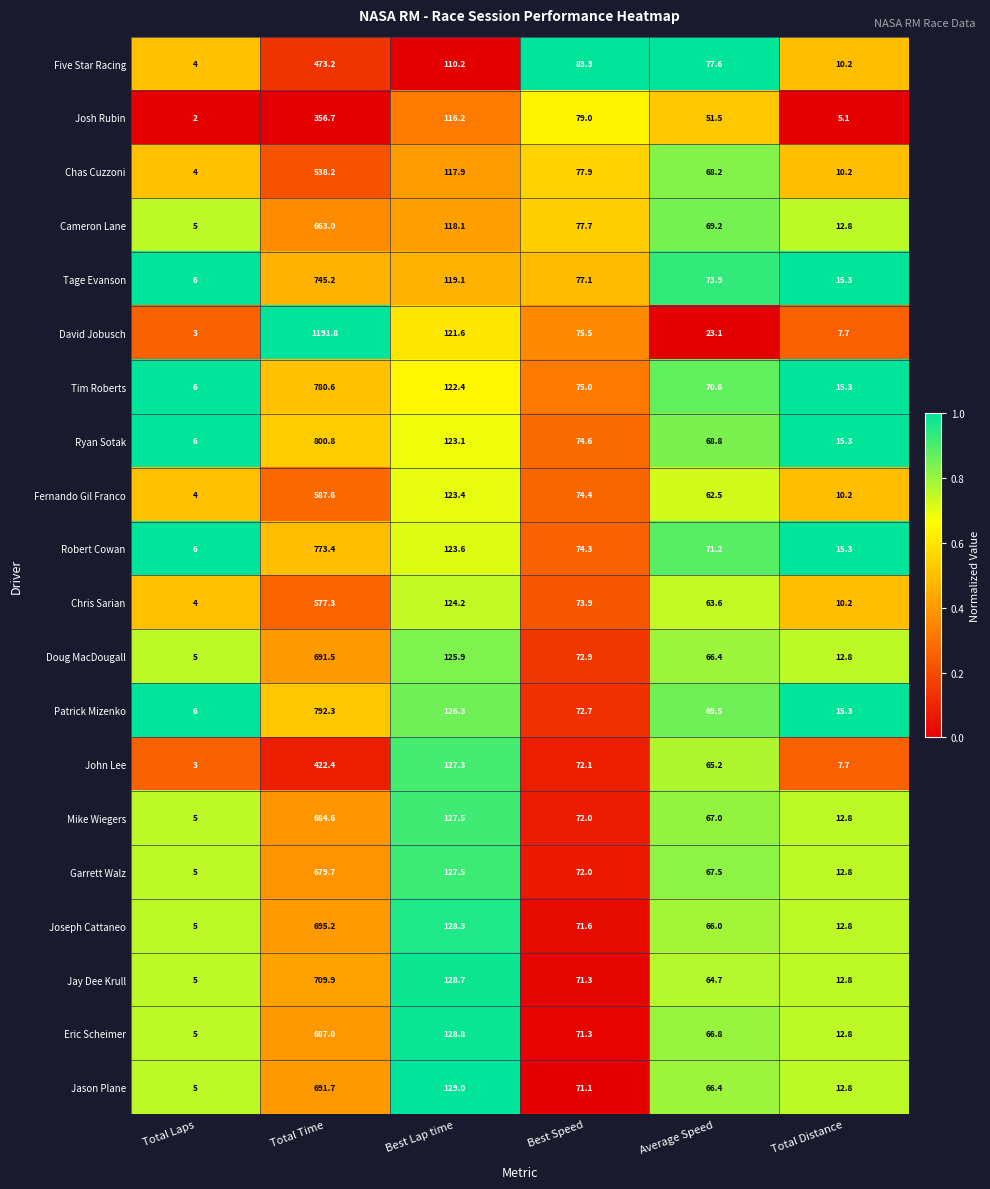

Which label corresponds to the largest value in the chart?

Total Time